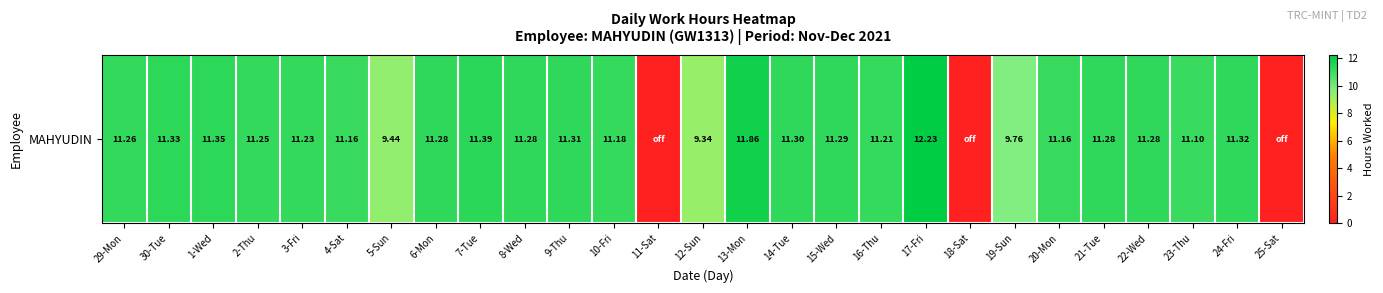

True or false: the data shows 5.1 at 5-Sun.

False